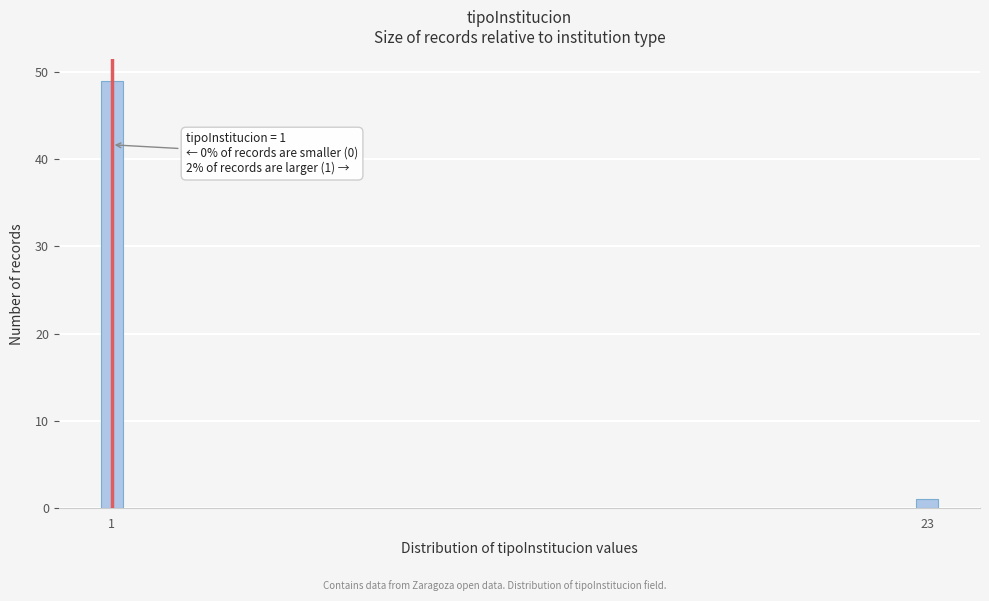

Reading left to right, transcribe all the data shown in this chart.

49	1